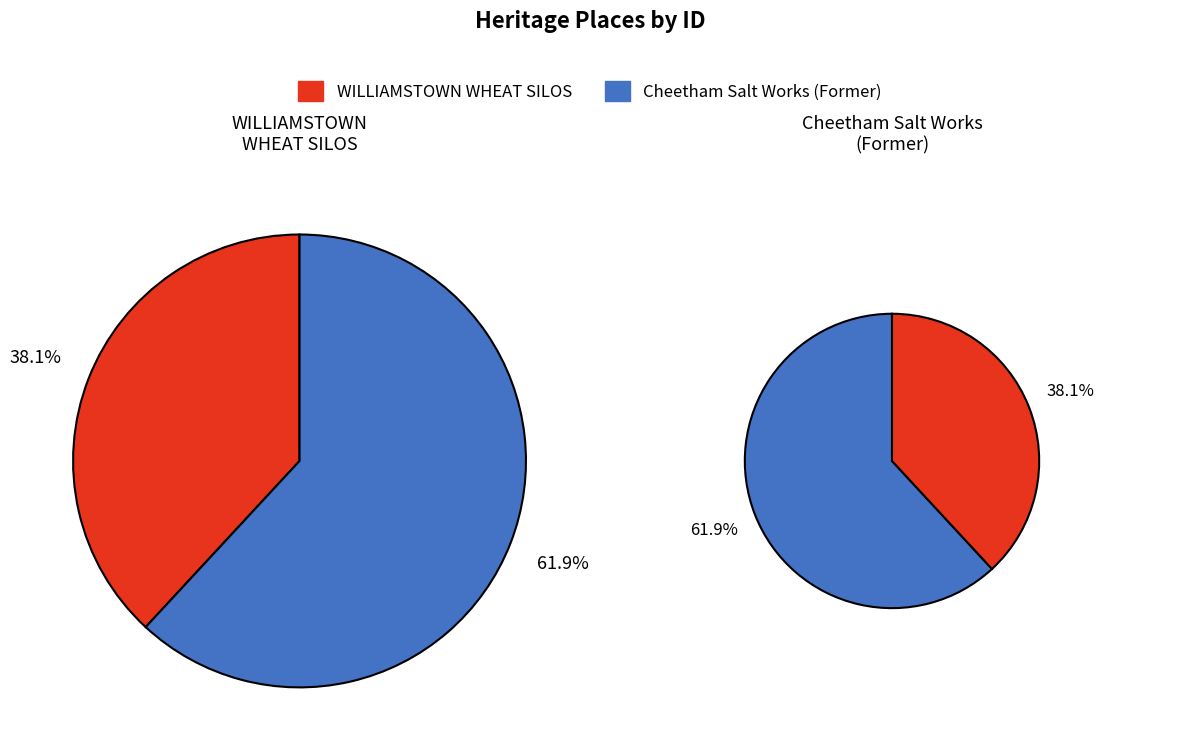

To the nearest percent, what is the difference between the largest and smallest slice percentages?

24%